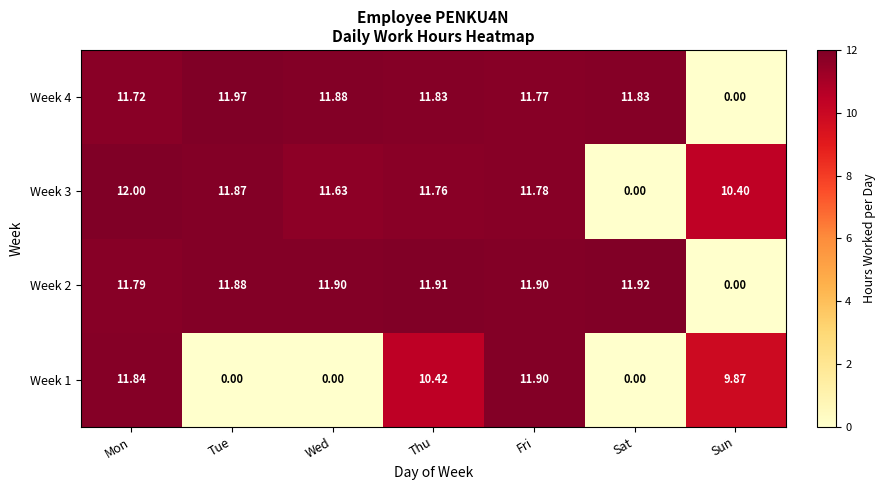

Which series has the largest total across all categories?

Week 2